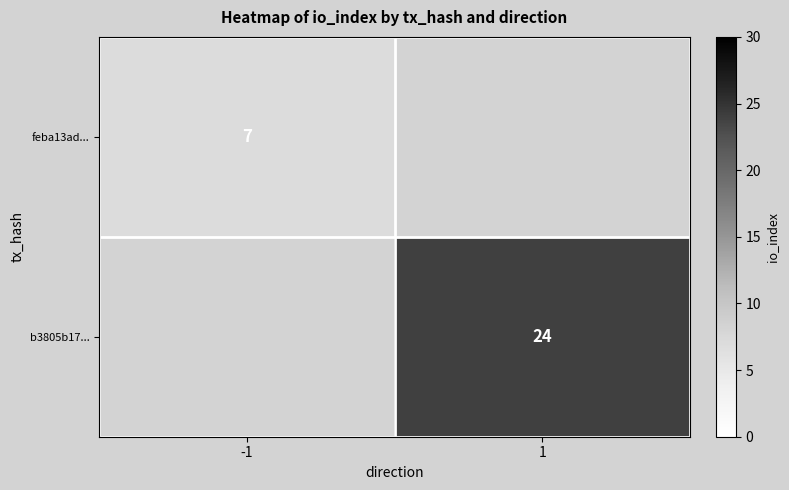

How many distinct data groups are displayed?

2